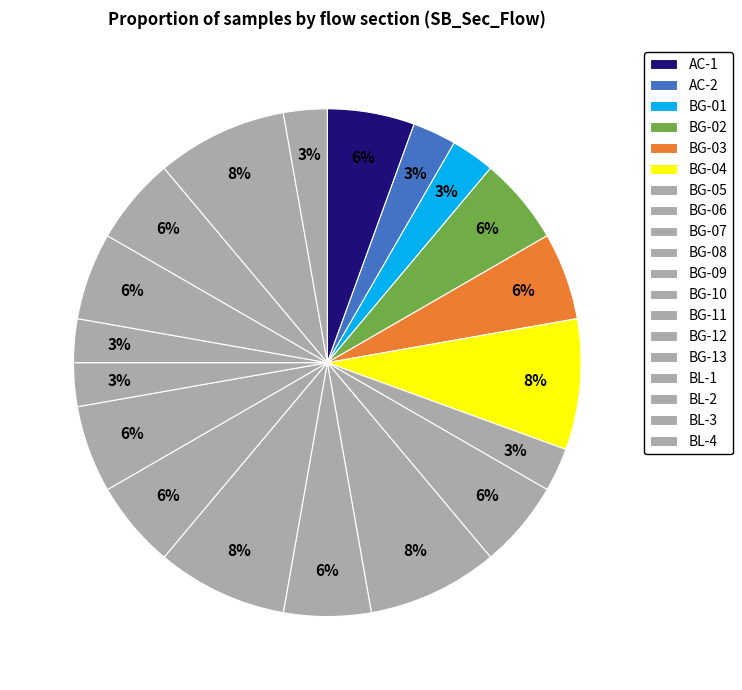

Does any single category account for the majority?

No